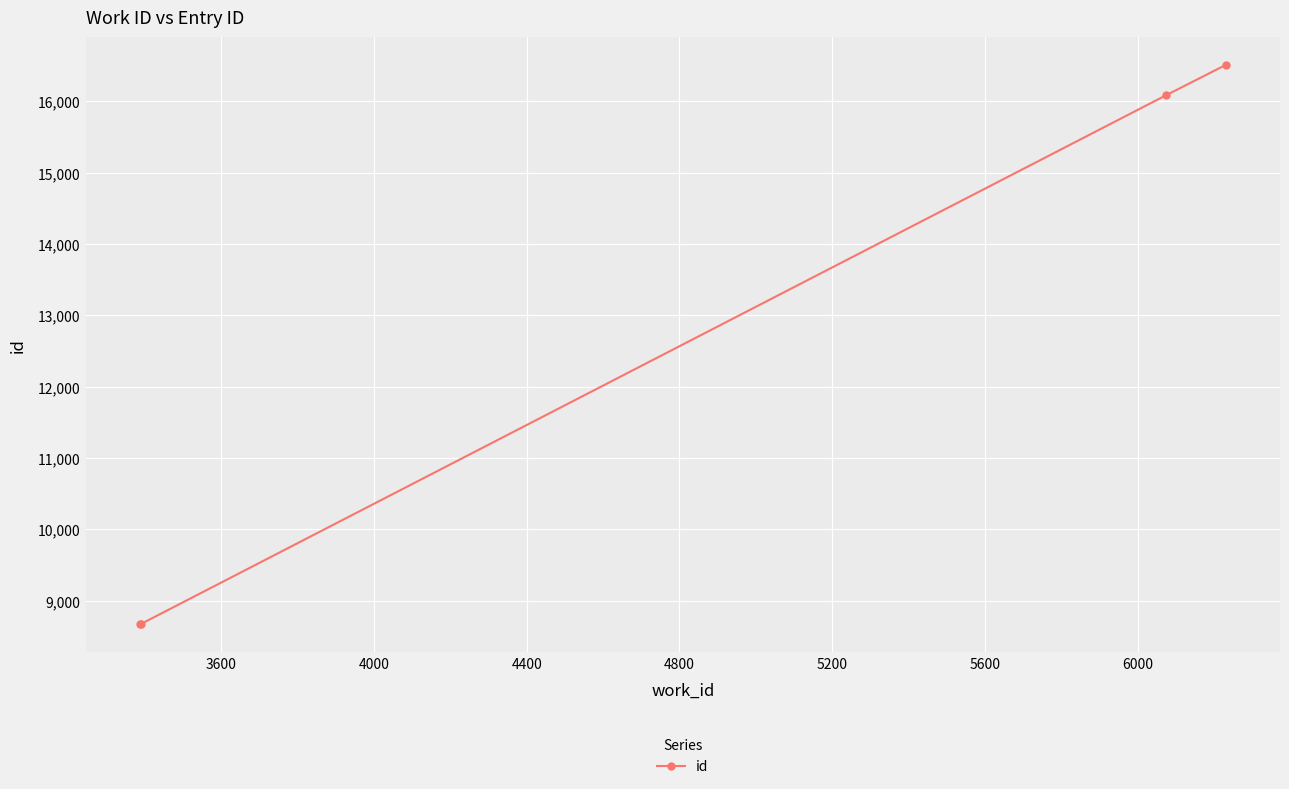

What is the greatest value displayed?

16509